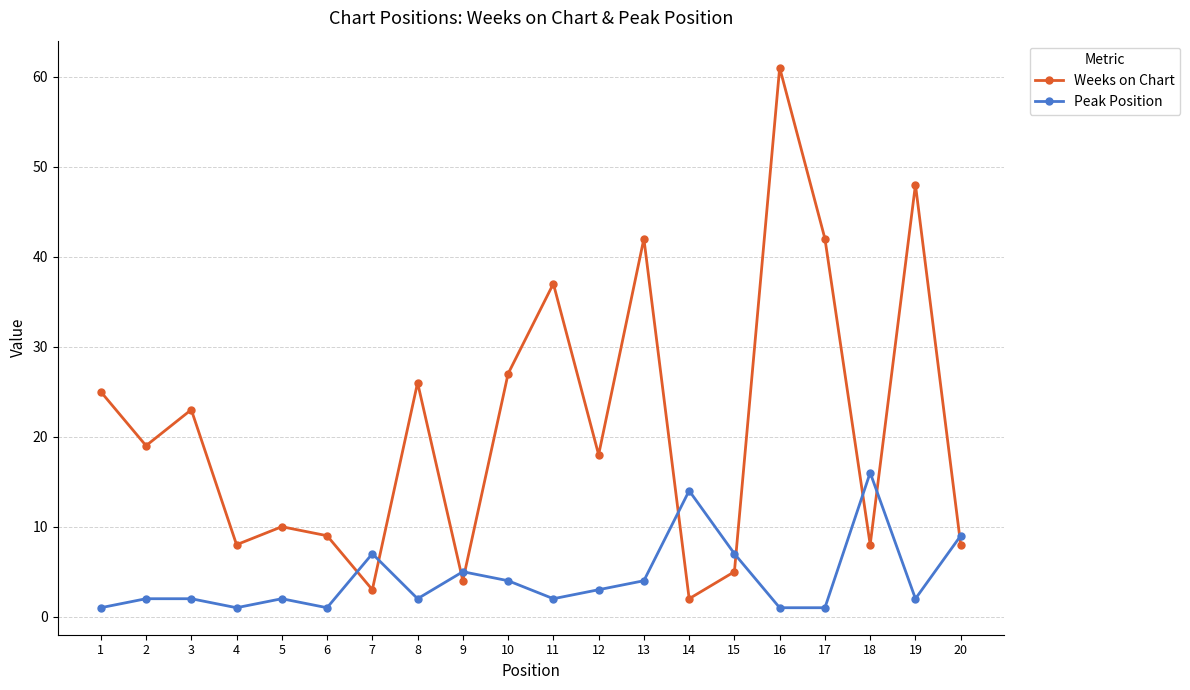

Which series has the largest range (max minus min)?

Weeks on Chart